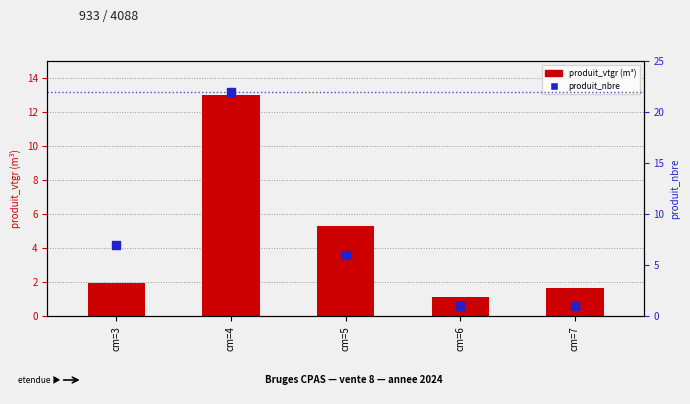

What are all the series names shown in the legend?

produit_vtgr, produit_nbre